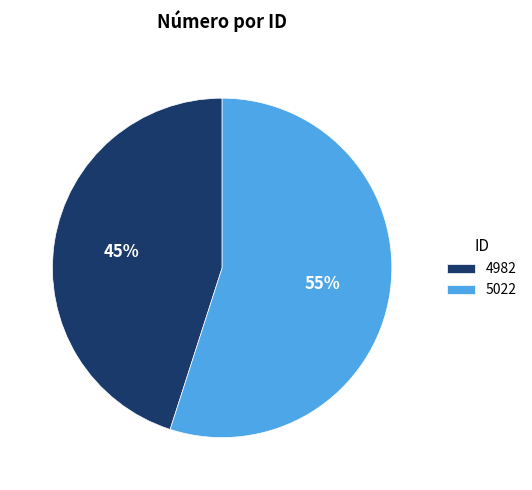

Which category has the biggest portion of the pie?

5022